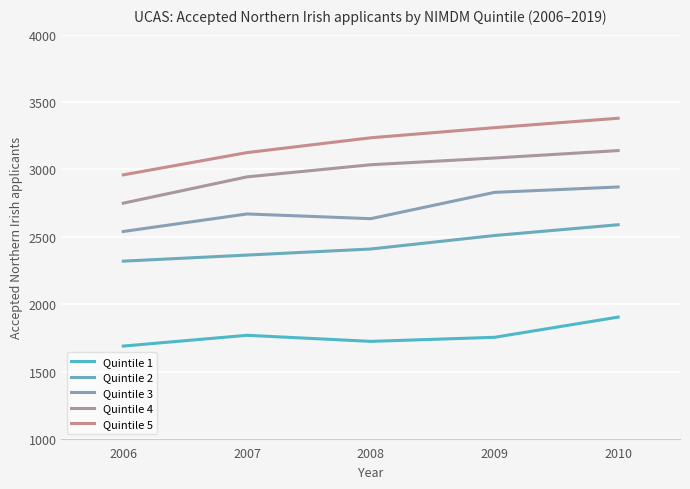

Reading left to right, extract all data points from this chart.

Quintile 1: 2006=1690	2007=1770	2008=1725	2009=1755	2010=1905
Quintile 2: 2006=2320	2007=2365	2008=2410	2009=2510	2010=2590
Quintile 3: 2006=2540	2007=2670	2008=2635	2009=2830	2010=2870
Quintile 4: 2006=2750	2007=2945	2008=3035	2009=3085	2010=3140
Quintile 5: 2006=2960	2007=3125	2008=3235	2009=3310	2010=3380